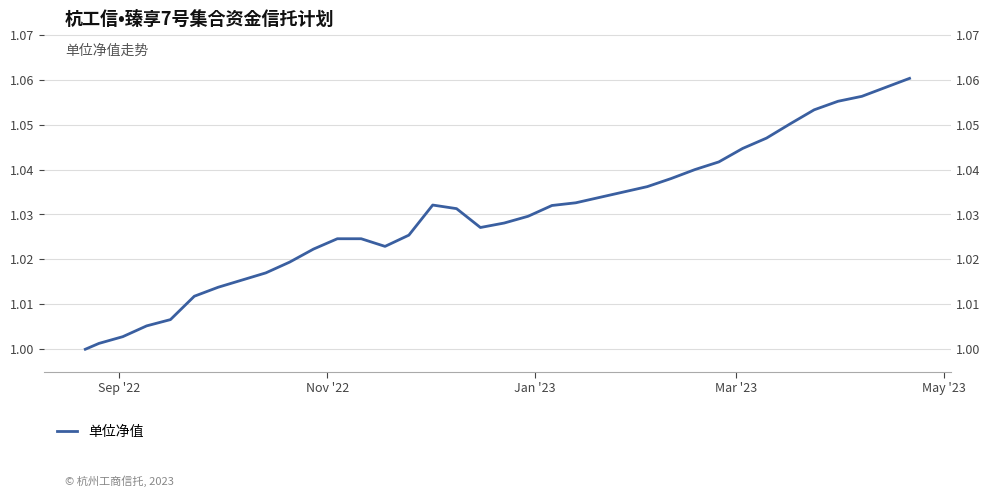

What is the value of the 25th point from the left?

1.0